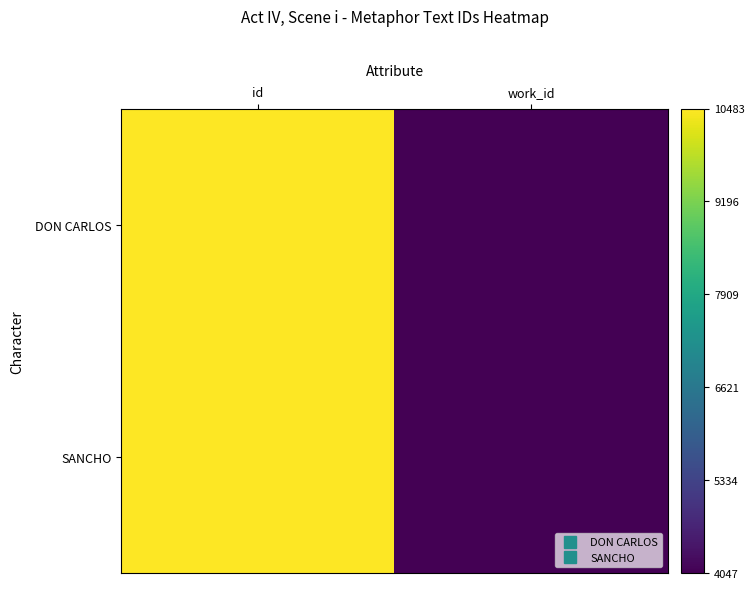

At which category does the chart reach its peak across all series?

id